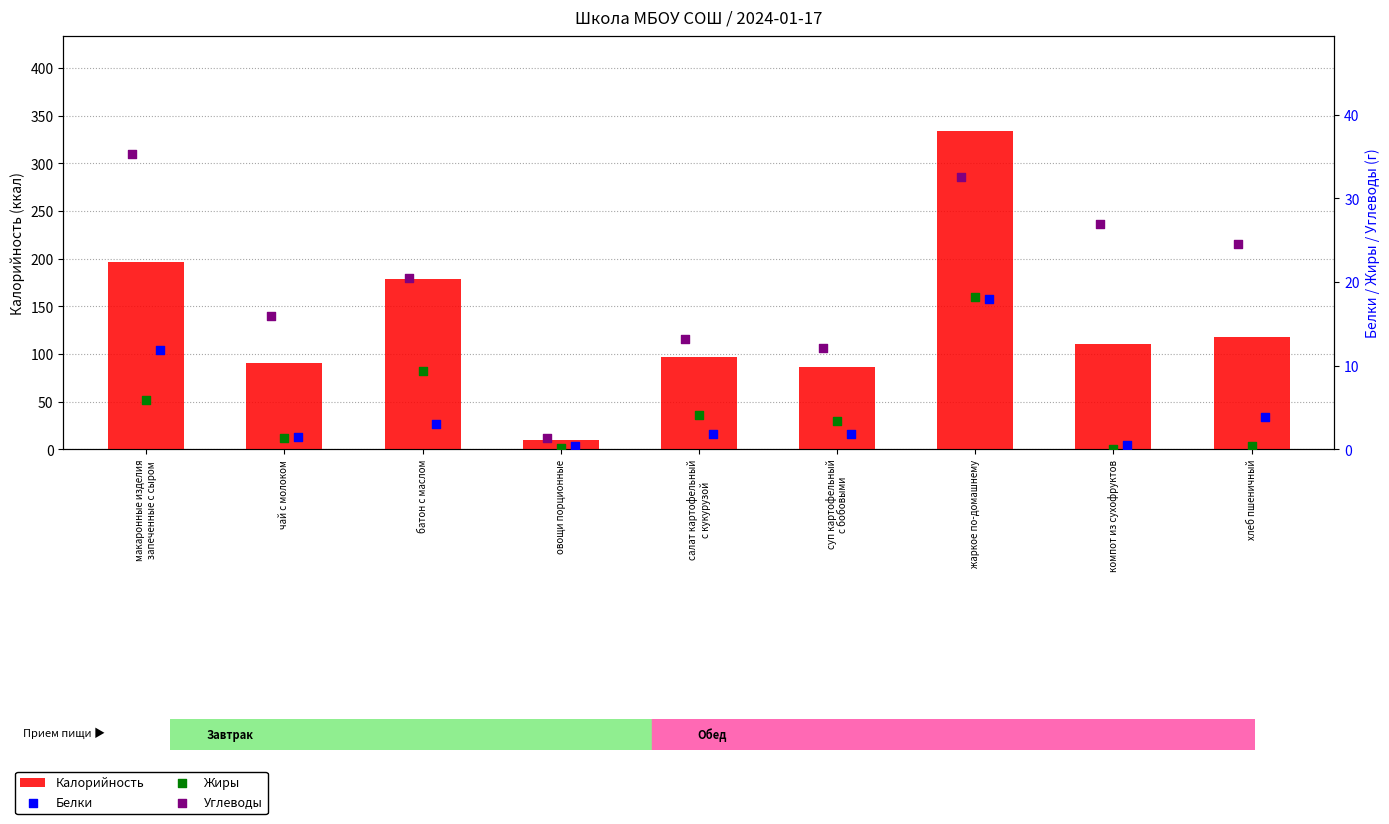

Which series reaches the maximum Y coordinate?

Калорийность